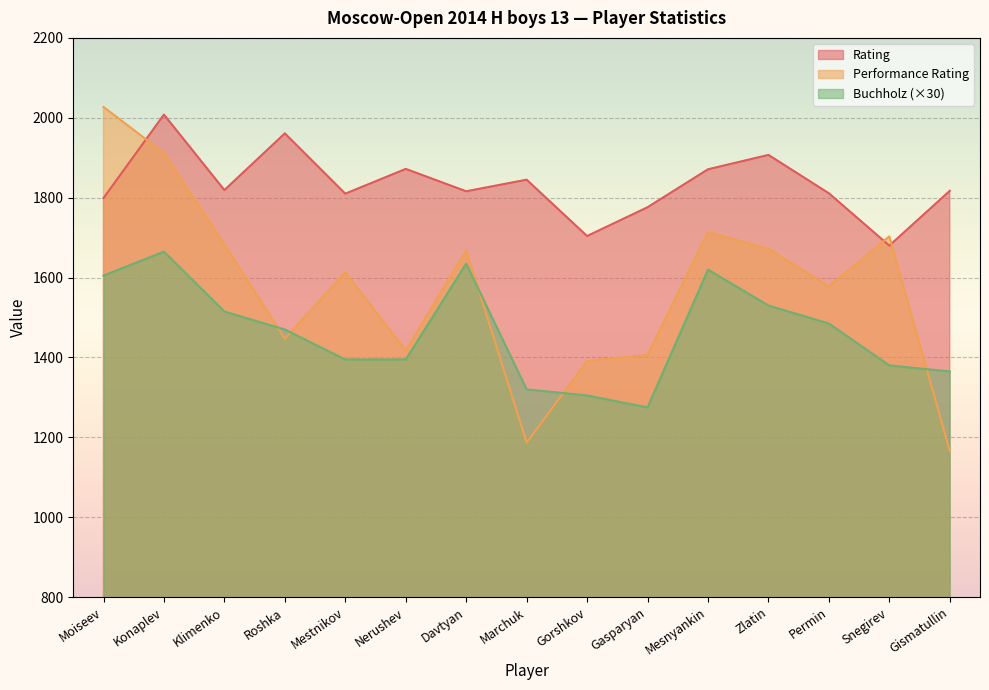

What is the difference between the maximum and minimum values in the Rating series?

328